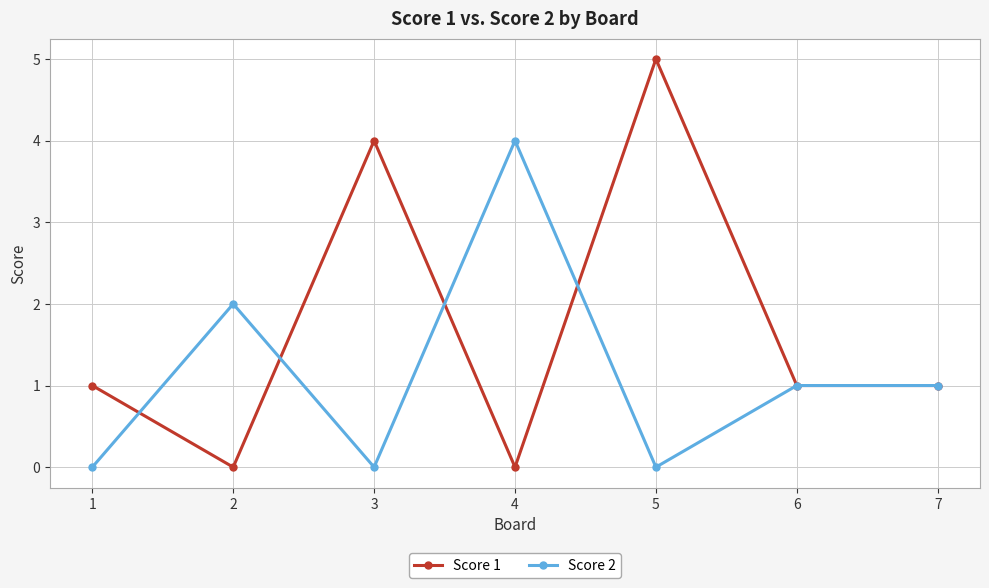

What is the sum of all Score 1 values?

12